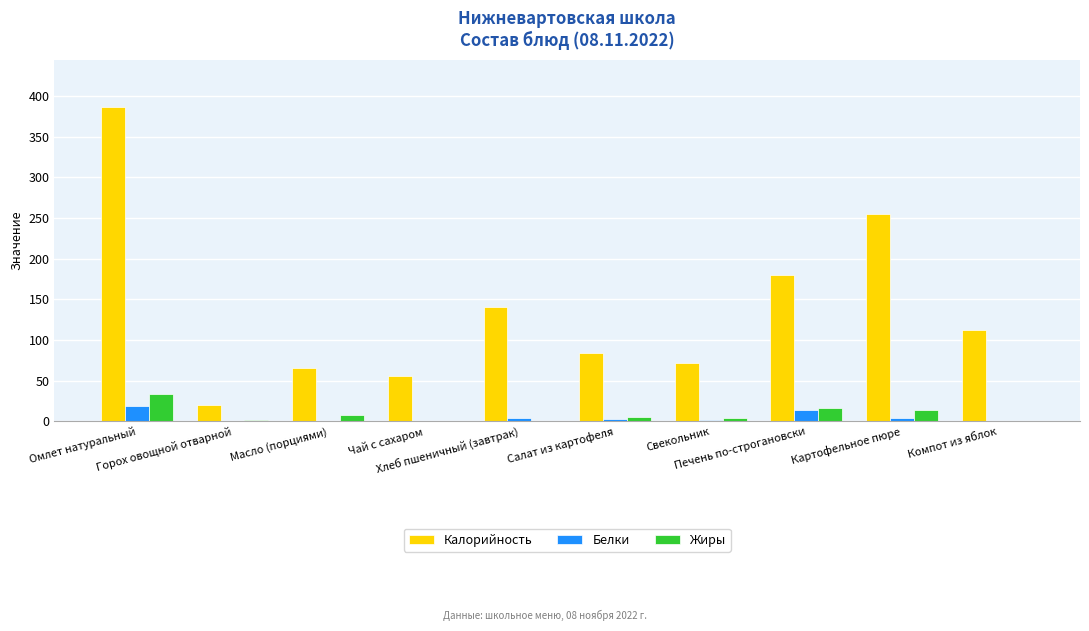

What is the maximum value for Калорийность?

386.2